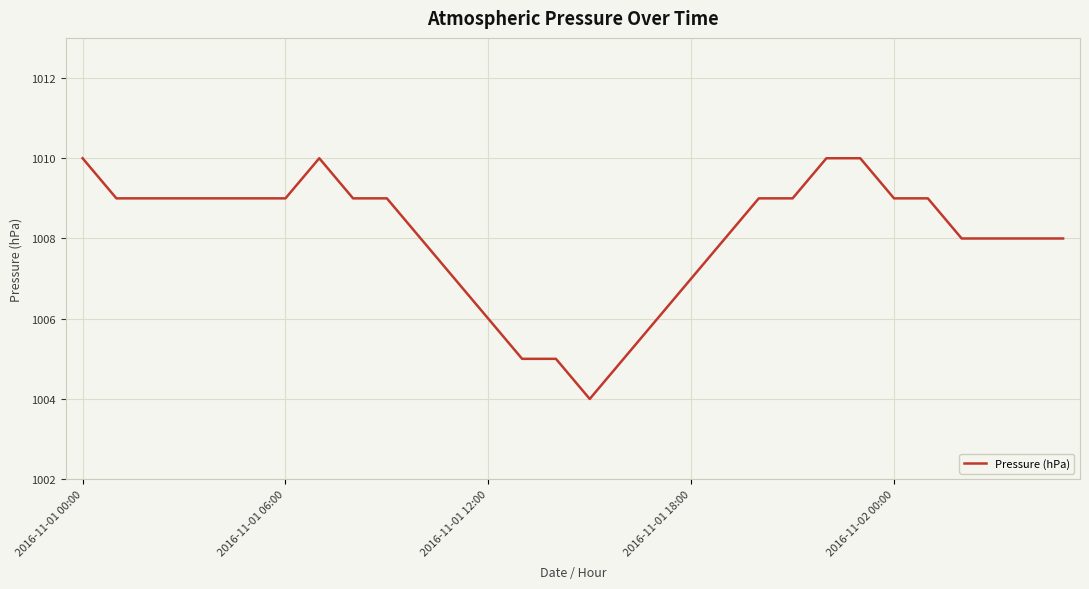

What is the difference between the maximum and minimum values?

6